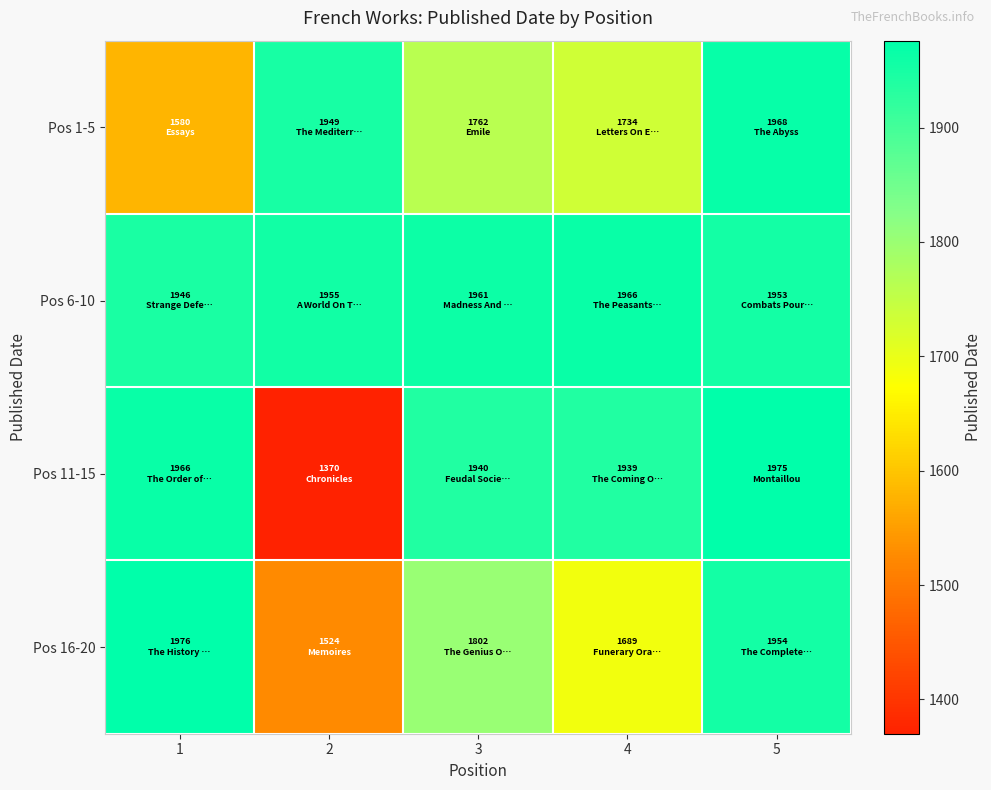

Reading left to right, transcribe all the data shown in this chart.

Pos 1-5: 1=1580	2=1949	3=1762	4=1734	5=1968
Pos 6-10: 1=1946	2=1955	3=1961	4=1966	5=1953
Pos 11-15: 1=1966	2=1370	3=1940	4=1939	5=1975
Pos 16-20: 1=1976	2=1524	3=1802	4=1689	5=1954